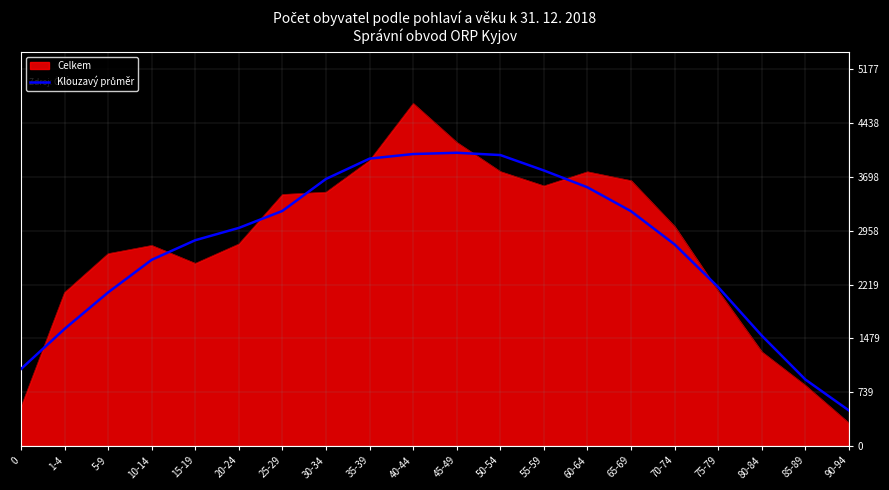

Read the Celkem value at 20-24.

2776.0